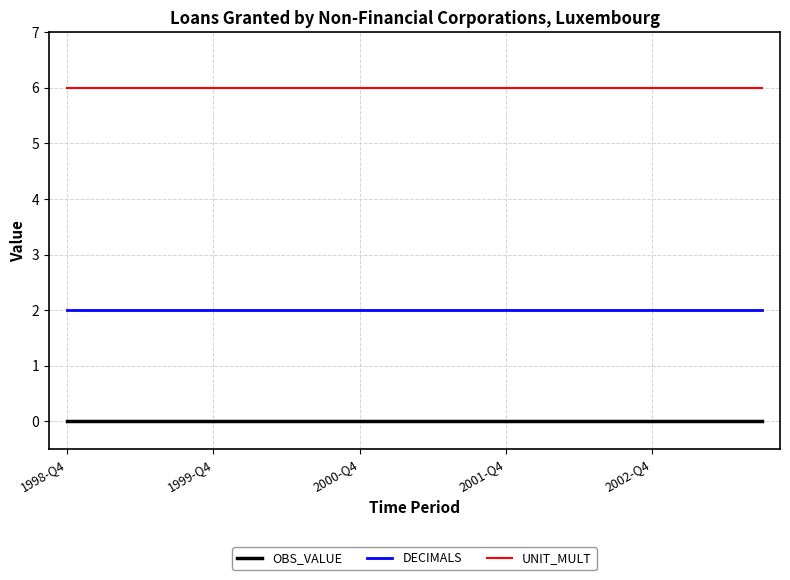

Rank the series by their average value, from highest to lowest.

UNIT_MULT, DECIMALS, OBS_VALUE